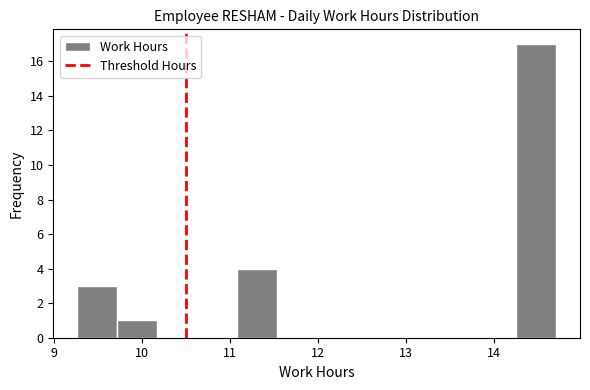

Reading left to right, list every bar in this chart as the range it spans on the x-axis followed by its height. Neither the bar edges nor the heights are printed on the chart, so give them approximately, as read against the axes.

9.3 to 9.7: 3
9.7 to 10.2: 1
10.2 to 10.6: 0
10.6 to 11.1: 0
11.1 to 11.5: 4
11.5 to 12.0: 0
12.0 to 12.4: 0
12.4 to 12.9: 0
12.9 to 13.3: 0
13.3 to 13.8: 0
13.8 to 14.3: 0
14.3 to 14.7: 17